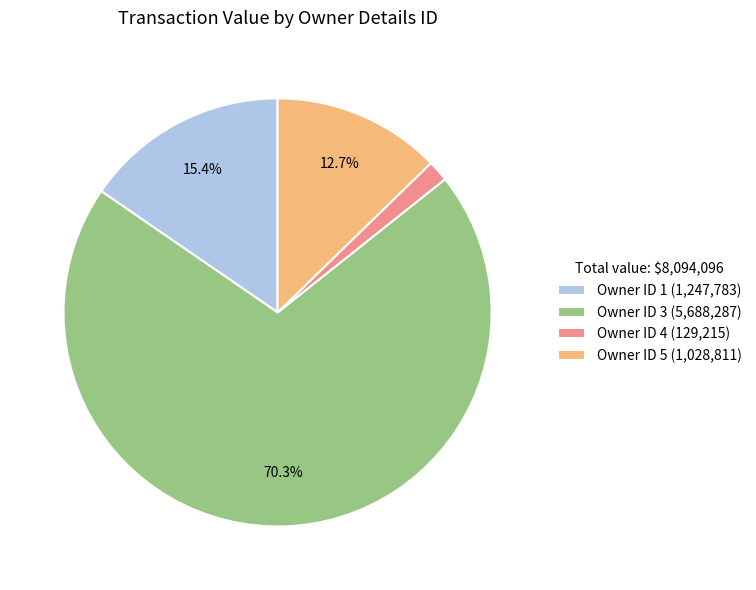

Which has a higher value, Owner ID 1 (1,247,783) or Owner ID 3 (5,688,287)?

Owner ID 3 (5,688,287)